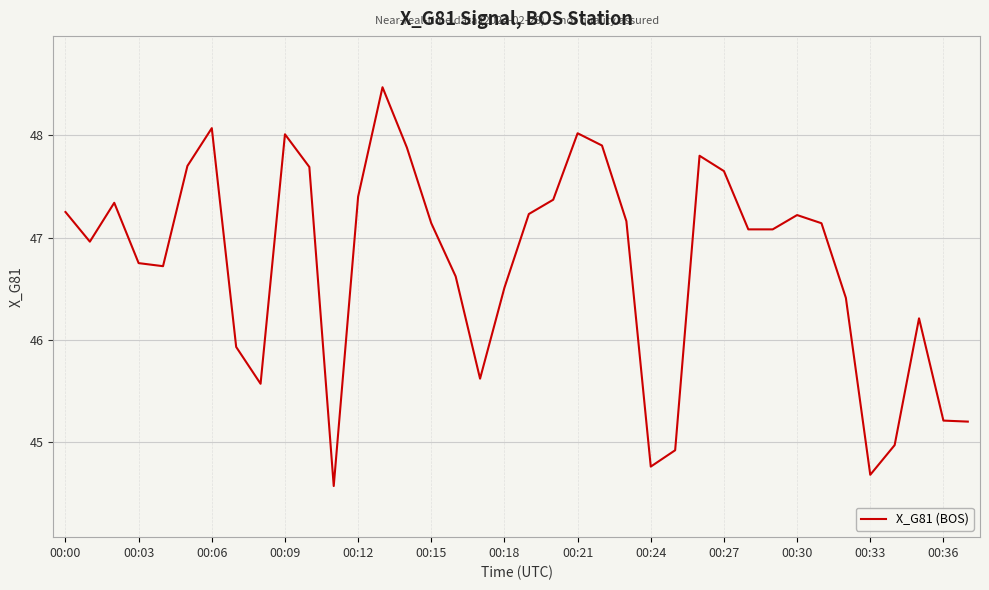

What is the difference between the maximum and minimum values?

3.9